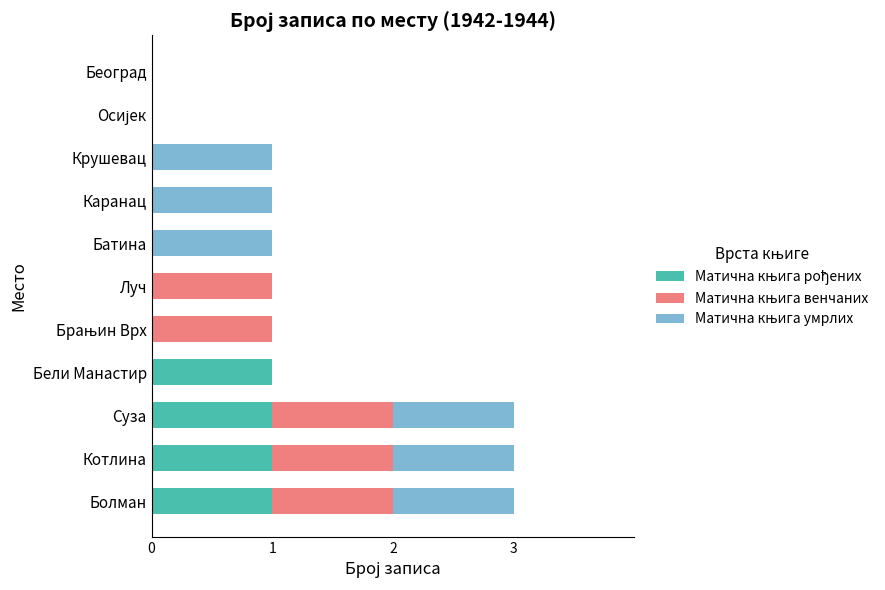

What is the total value across all series at Суза?

3